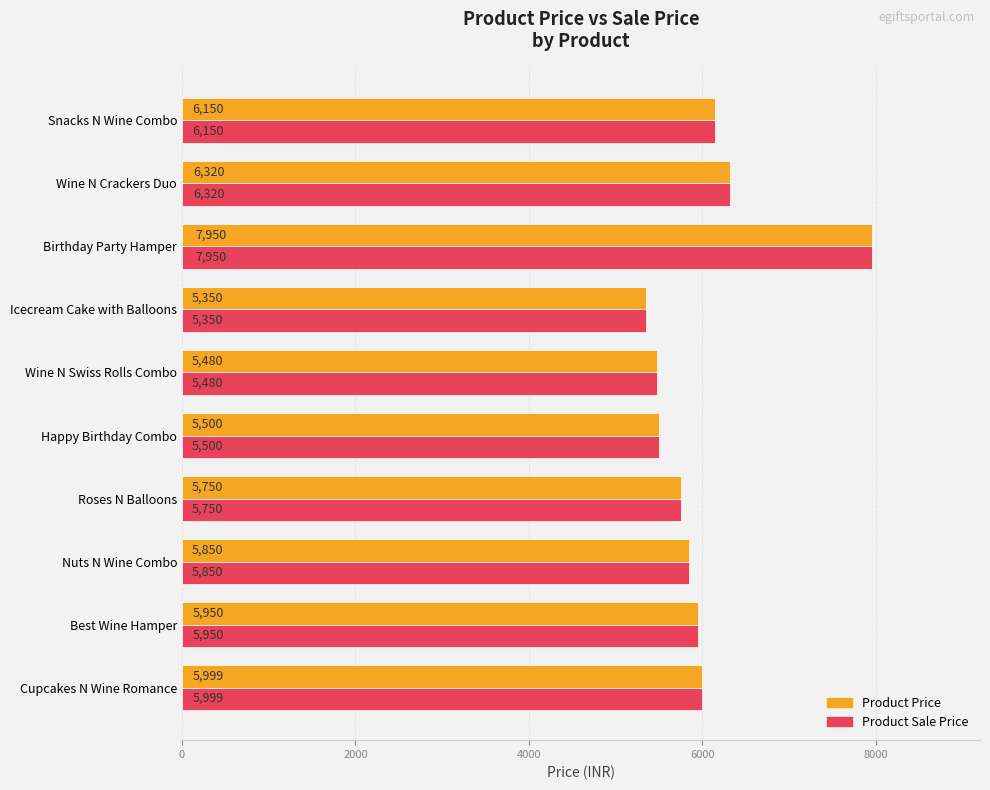

What are all the series names shown in the legend?

Product Price, Product Sale Price